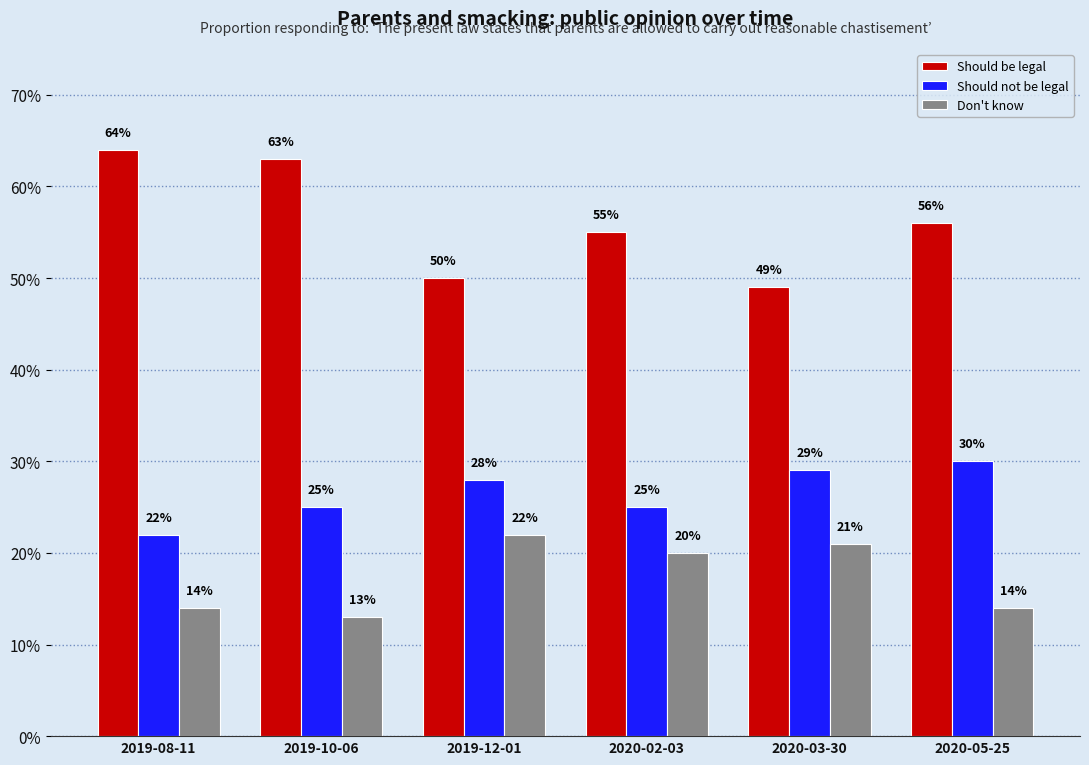

Rank the series by their maximum value, from lowest to highest.

Don't know, Should not be legal, Should be legal